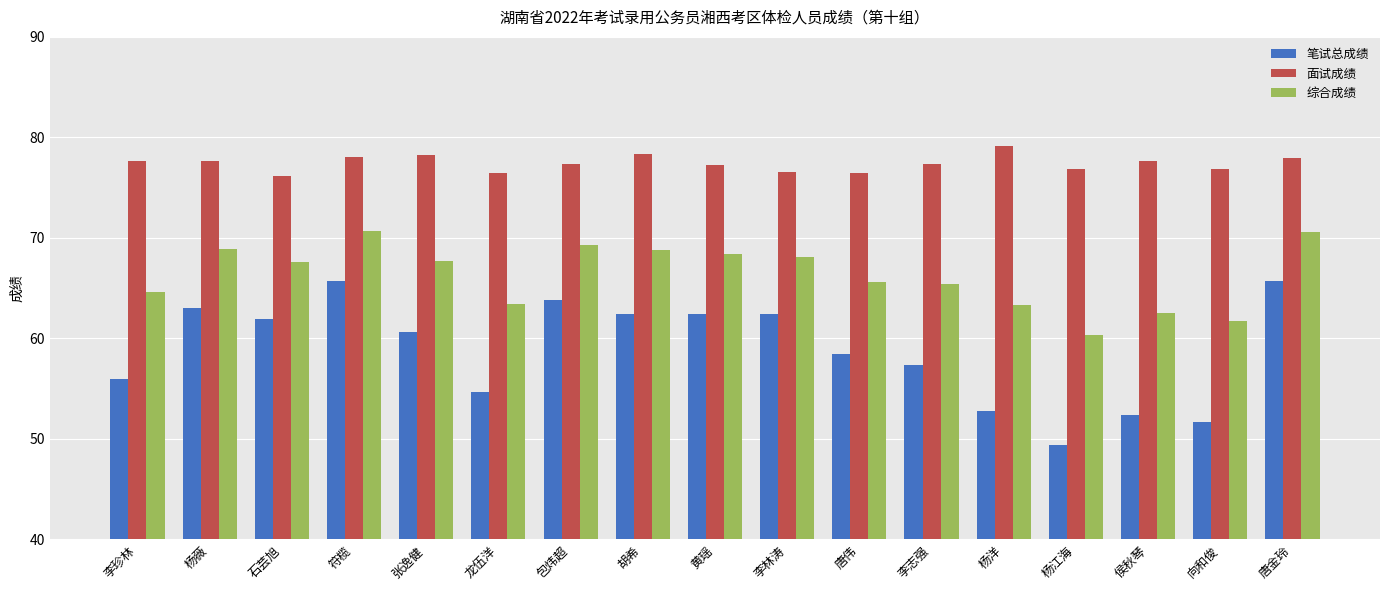

What is the difference between the maximum and second lowest values in the 笔试总成绩 series?

14.1